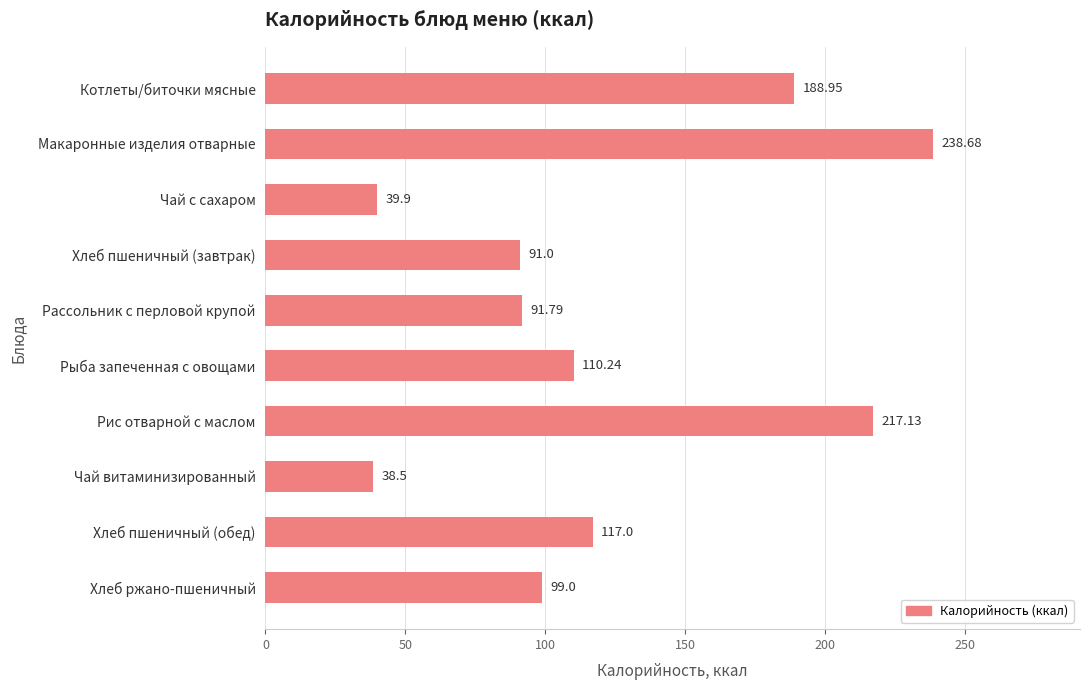

What is the difference between the second highest and minimum values?

178.6